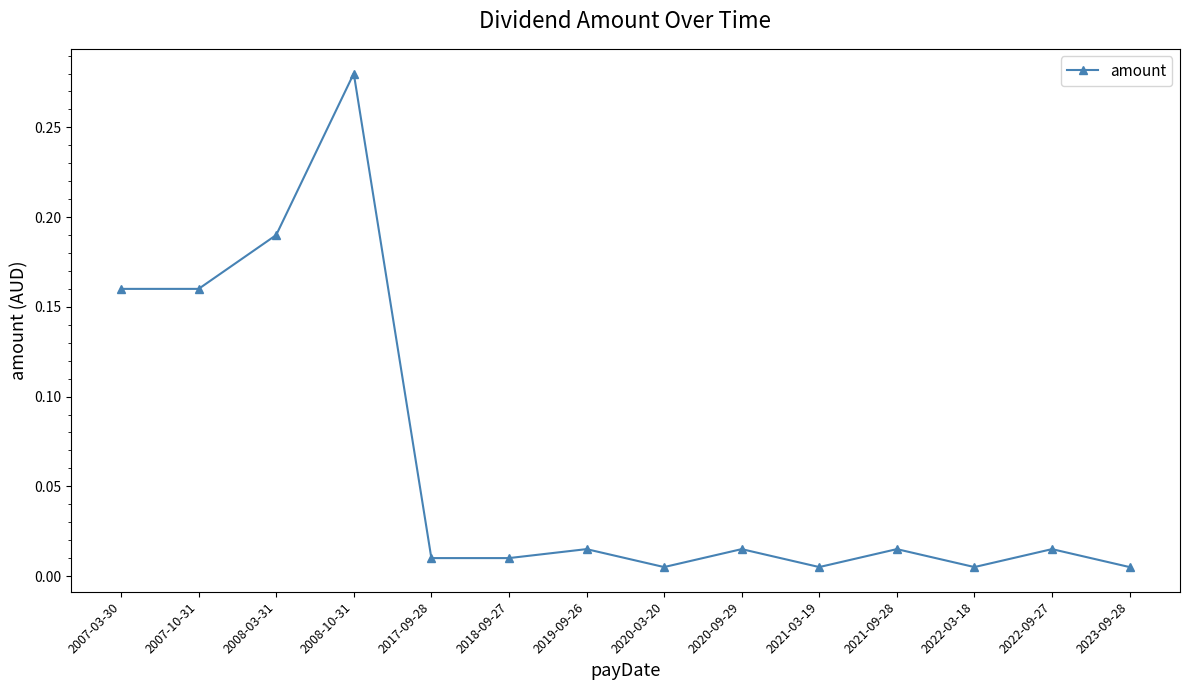

True or false: there are more than 2 points higher than both neighbors.

True